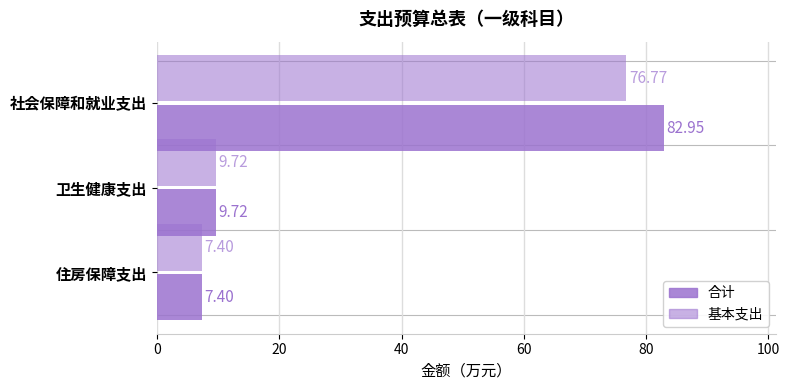

How many categories are shown in the chart?

3